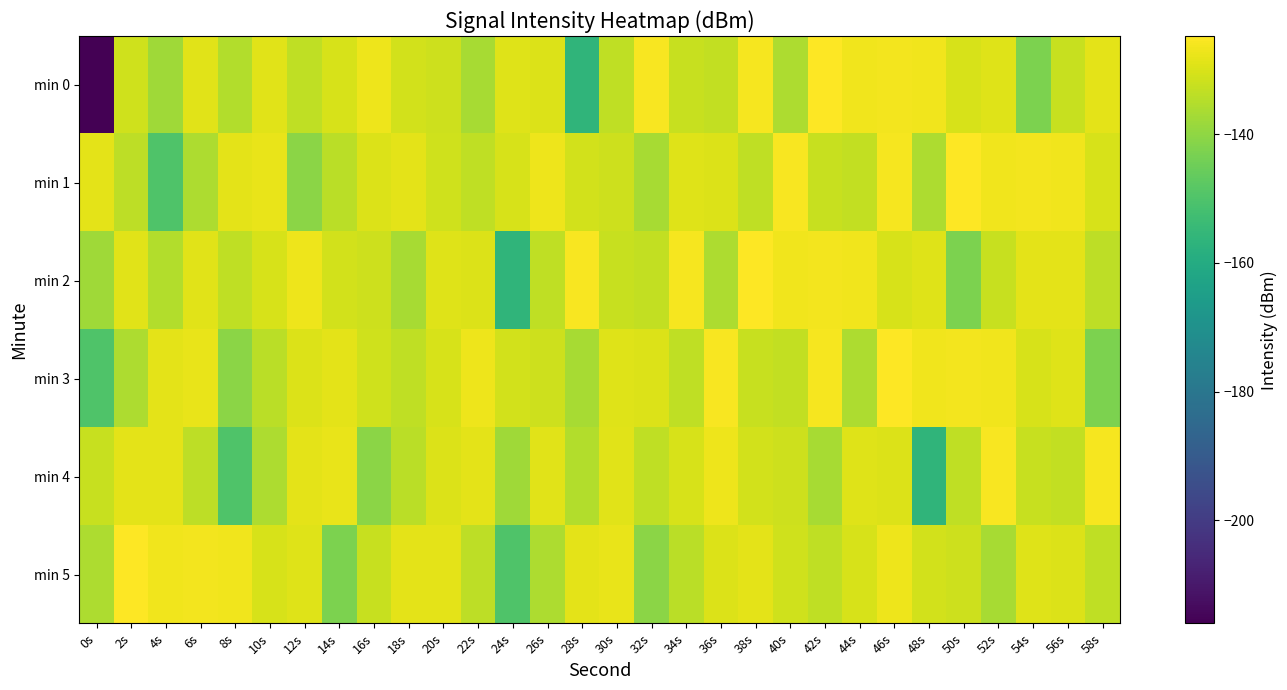

Reading left to right, list all the values displayed in this chart.

min 0: 0s=-216.0	2s=-131.3	4s=-137.7	6s=-128.7	8s=-135.3	10s=-128.7	12s=-133.5	14s=-130.2	16s=-126.9	18s=-131.1	20s=-131.7	22s=-136.6	24s=-129.3	26s=-129.6	28s=-156.2	30s=-133.5	32s=-125.5	34s=-132.4	36s=-133.3	38s=-126.1	40s=-136.2	42s=-124.8	44s=-126.6	46s=-126.4	48s=-126.6	50s=-130.2	52s=-129.2	54s=-142.8	56s=-132.5	58s=-128.4
min 1: 0s=-128.4	2s=-133.9	4s=-149.9	6s=-136.1	8s=-128.5	10s=-128.0	12s=-140.7	14s=-134.1	16s=-129.4	18s=-128.6	20s=-131.3	22s=-133.5	24s=-130.2	26s=-126.9	28s=-131.1	30s=-131.7	32s=-136.6	34s=-129.3	36s=-129.6	38s=-133.5	40s=-125.5	42s=-132.4	44s=-133.3	46s=-126.1	48s=-136.2	50s=-124.8	52s=-126.6	54s=-126.4	56s=-126.6	58s=-130.2
min 2: 0s=-137.7	2s=-128.7	4s=-135.3	6s=-128.7	8s=-133.5	10s=-130.2	12s=-126.9	14s=-131.1	16s=-131.7	18s=-136.6	20s=-129.3	22s=-129.6	24s=-156.2	26s=-133.5	28s=-125.5	30s=-132.4	32s=-133.3	34s=-126.1	36s=-136.2	38s=-124.8	40s=-126.6	42s=-126.4	44s=-126.6	46s=-130.2	48s=-129.2	50s=-142.8	52s=-132.5	54s=-128.4	56s=-128.4	58s=-133.9
min 3: 0s=-149.9	2s=-136.1	4s=-128.5	6s=-128.0	8s=-140.7	10s=-134.1	12s=-129.4	14s=-128.6	16s=-131.3	18s=-133.5	20s=-130.2	22s=-126.9	24s=-131.1	26s=-131.7	28s=-136.6	30s=-129.3	32s=-129.6	34s=-133.5	36s=-125.5	38s=-132.4	40s=-133.3	42s=-126.1	44s=-136.2	46s=-124.8	48s=-126.6	50s=-126.4	52s=-126.6	54s=-130.2	56s=-129.2	58s=-142.8
min 4: 0s=-132.5	2s=-128.4	4s=-128.4	6s=-133.9	8s=-149.9	10s=-136.1	12s=-128.5	14s=-128.0	16s=-140.7	18s=-134.1	20s=-129.4	22s=-128.6	24s=-137.7	26s=-128.7	28s=-135.3	30s=-128.7	32s=-133.5	34s=-130.2	36s=-126.9	38s=-131.1	40s=-131.7	42s=-136.6	44s=-129.3	46s=-129.6	48s=-156.2	50s=-133.5	52s=-125.5	54s=-132.4	56s=-133.3	58s=-126.1
min 5: 0s=-136.2	2s=-124.8	4s=-126.6	6s=-126.4	8s=-126.6	10s=-130.2	12s=-129.2	14s=-142.8	16s=-132.5	18s=-128.4	20s=-128.4	22s=-133.9	24s=-149.9	26s=-136.1	28s=-128.5	30s=-128.0	32s=-140.7	34s=-134.1	36s=-129.4	38s=-128.6	40s=-131.3	42s=-133.5	44s=-130.2	46s=-126.9	48s=-131.1	50s=-131.7	52s=-136.6	54s=-129.3	56s=-129.6	58s=-133.5